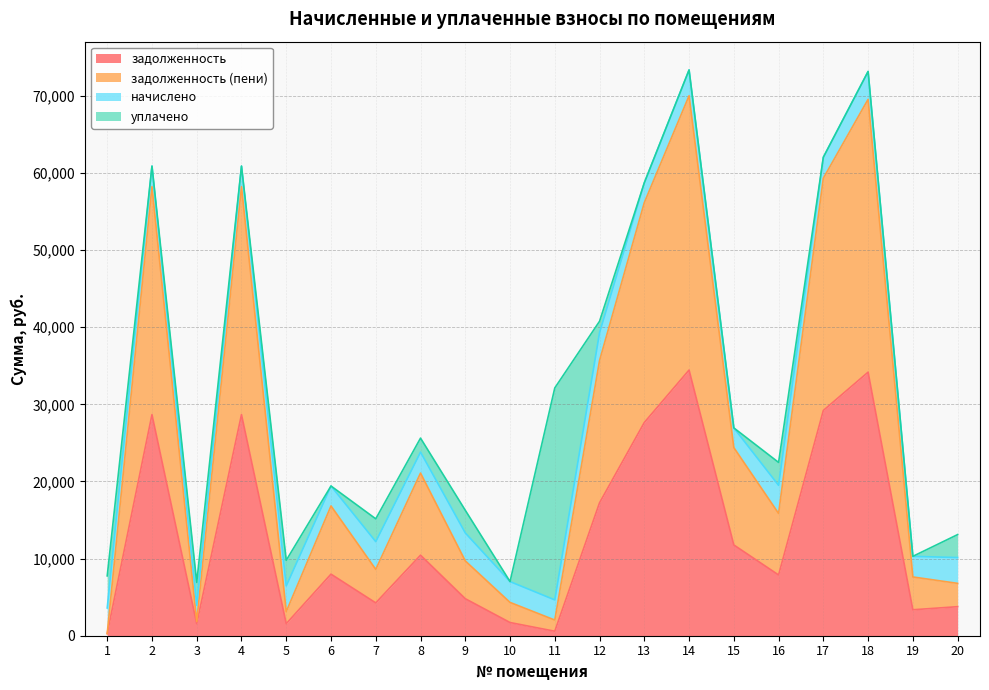

What is the smallest value displayed?

274.0